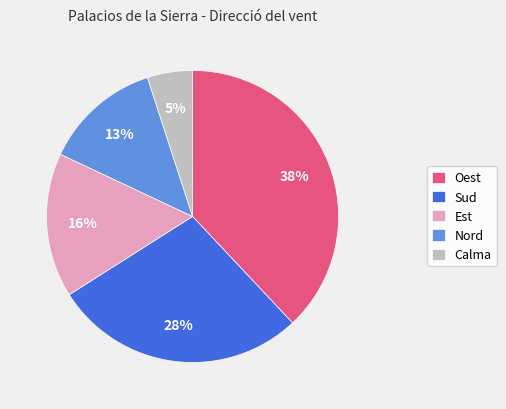

What percentage is the Nord slice, to the nearest percent?

13%